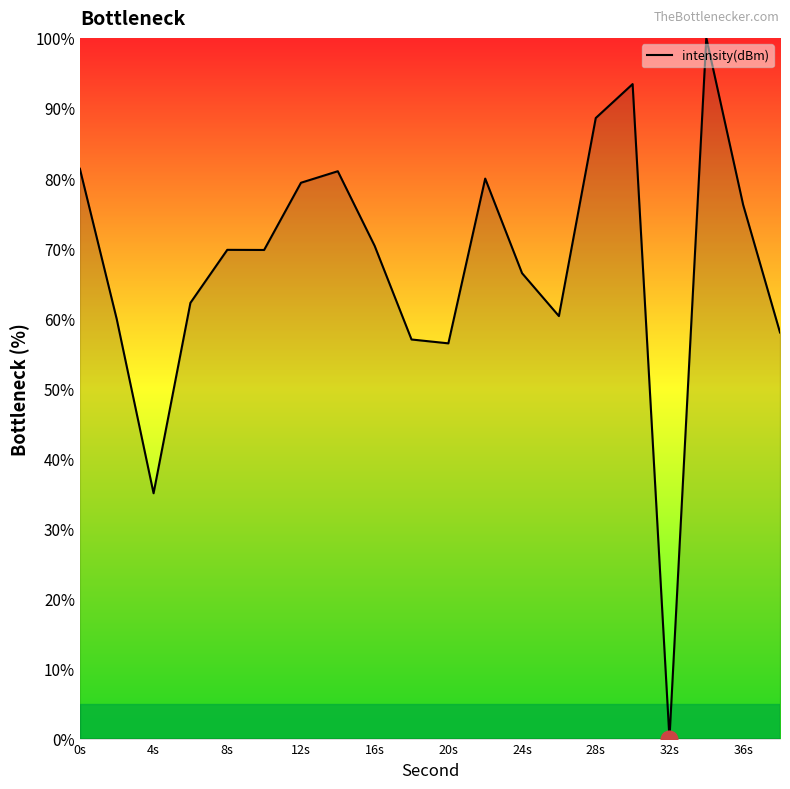

What is the difference between the maximum and second lowest values?

65.0